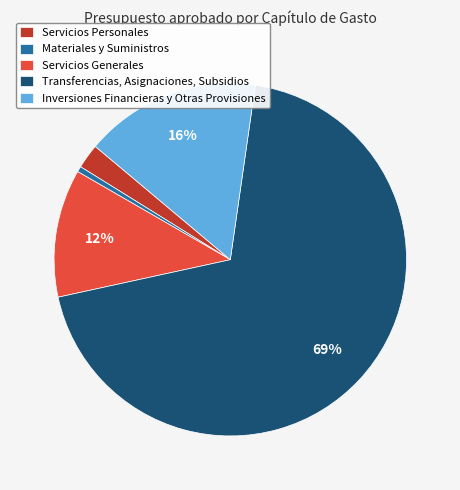

Which has a higher value, Servicios Personales or Materiales y Suministros?

Servicios Personales